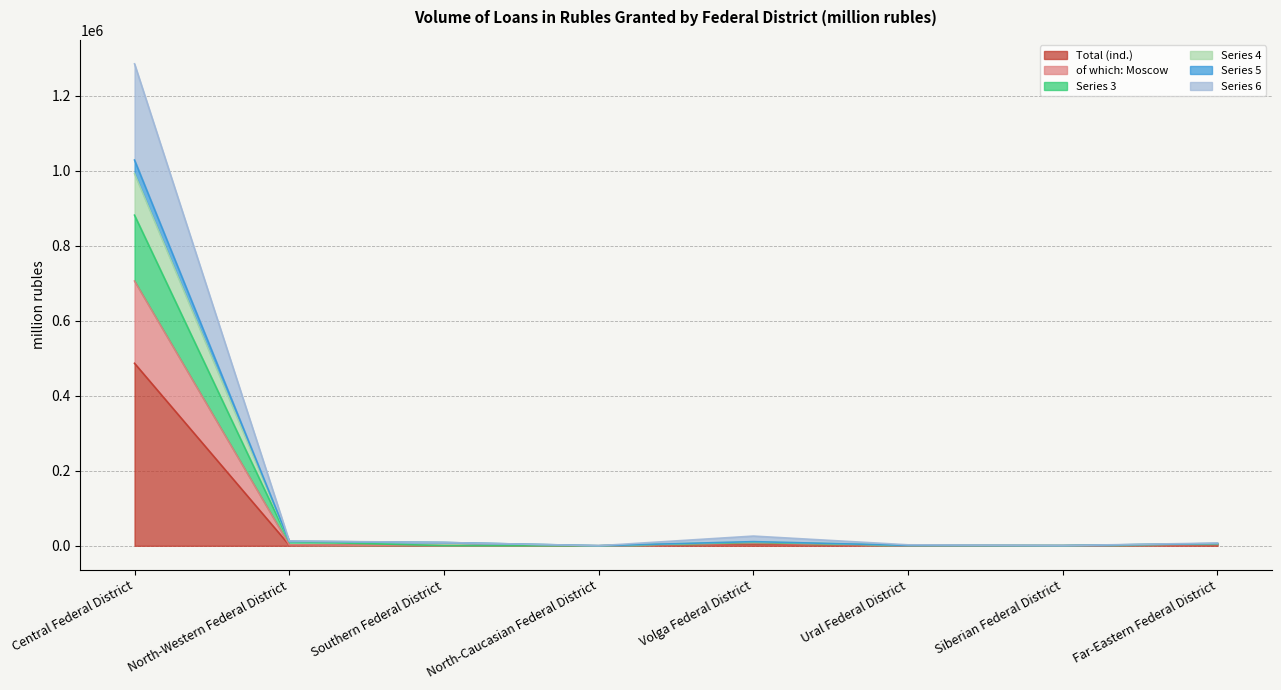

At which category does of which: Moscow borrowers reach its first local valley?

North-Caucasian Federal District